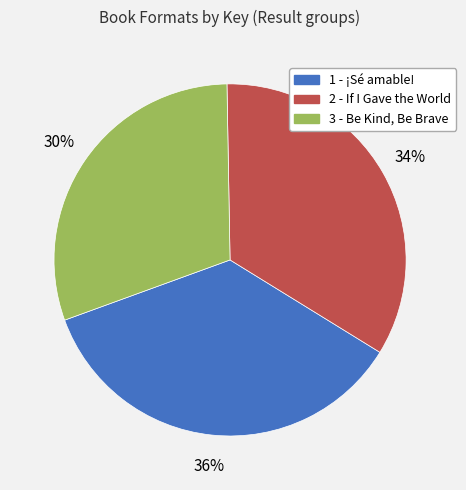

Which has a higher value, 2 - If I Gave the World or 3 - Be Kind, Be Brave?

2 - If I Gave the World